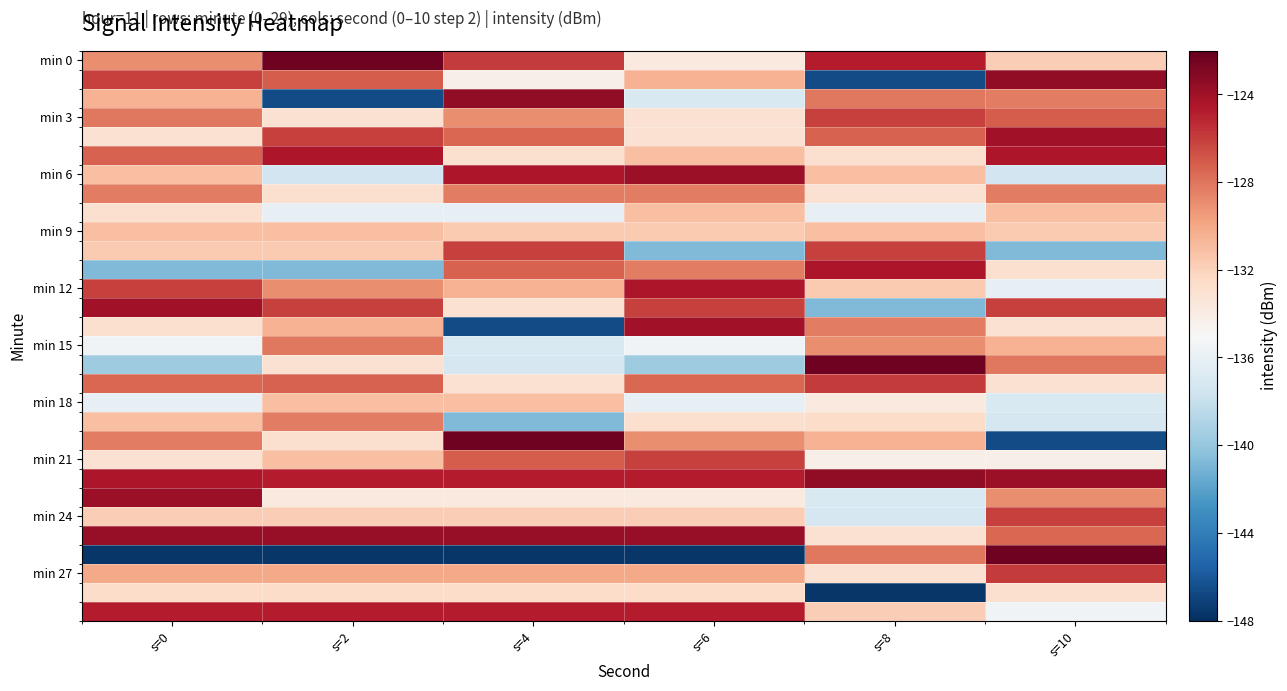

What is the total value across all series at s=8?

-3947.8